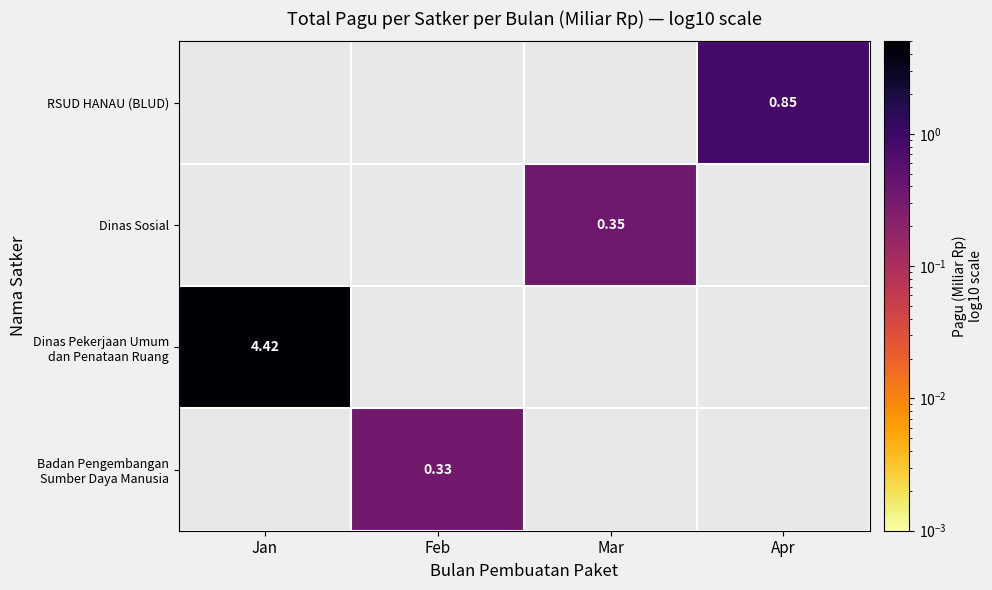

How many series are shown in this chart?

4